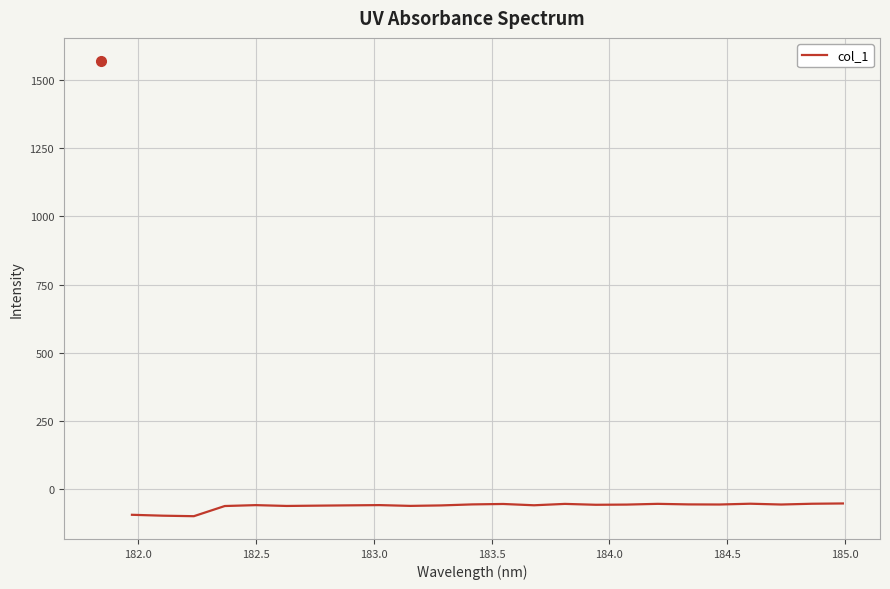

What is the maximum value shown in the chart?

-51.9